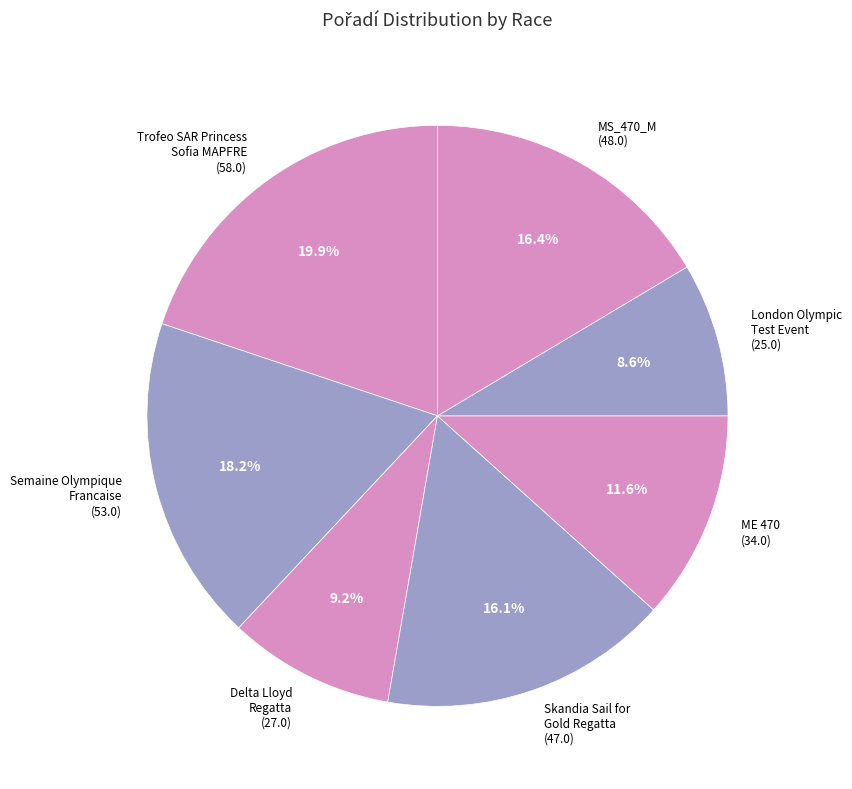

Which slice is the smallest?

London Olympic Test Event (25.0)